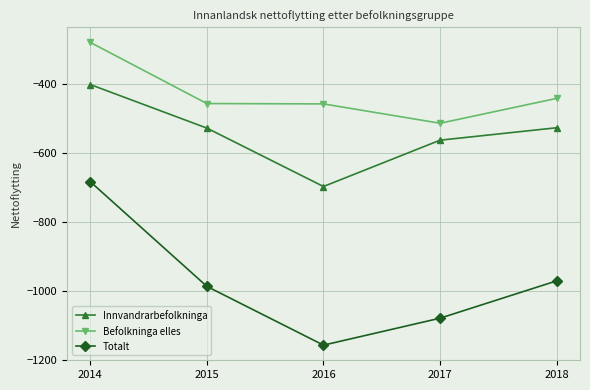

Is this an area chart (filled region under the line)?

No